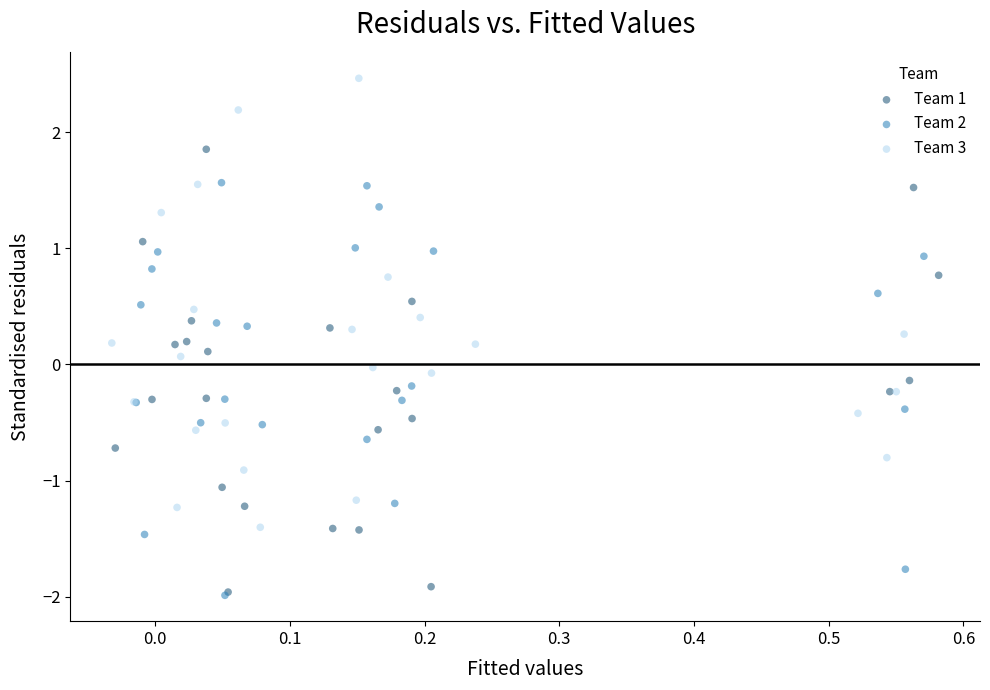

Which series contains the highest Y value?

Team 3